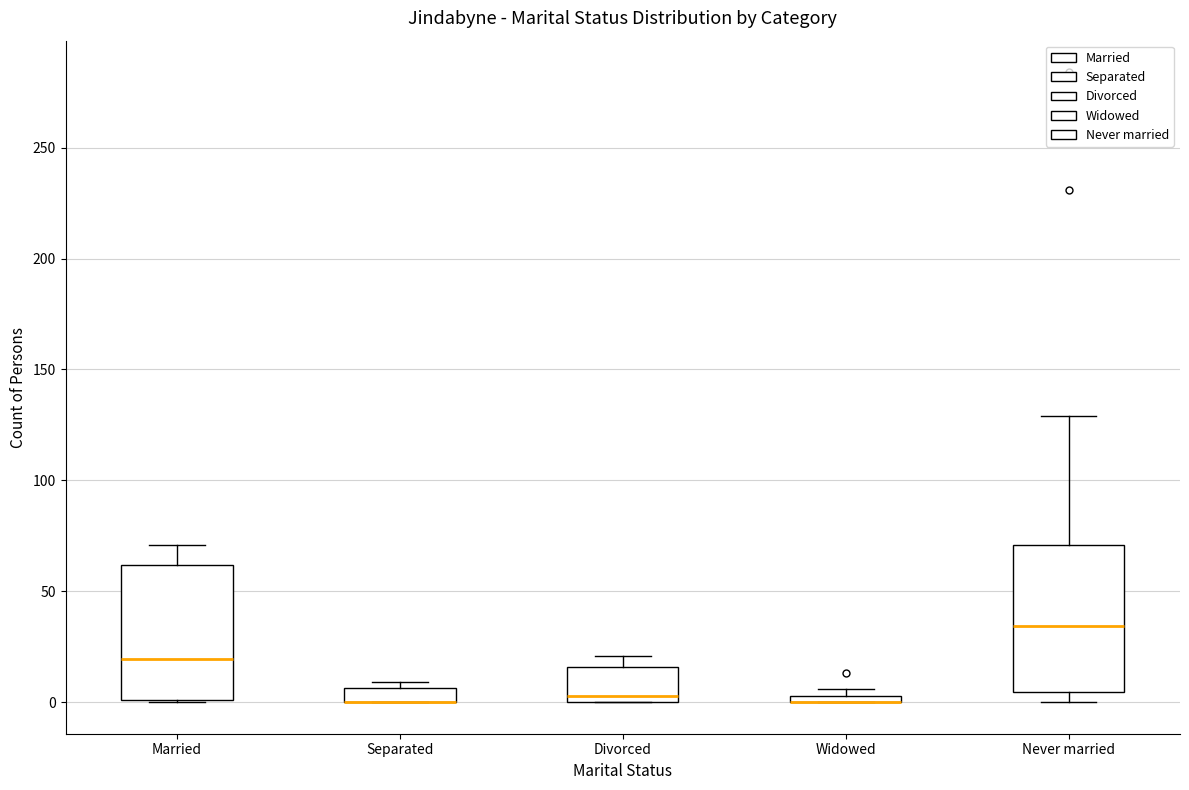

Where does the upper whisker of the box for Married end on the y-axis? The values are not printed on the chart, so give them approximately, as read against the axis.

70